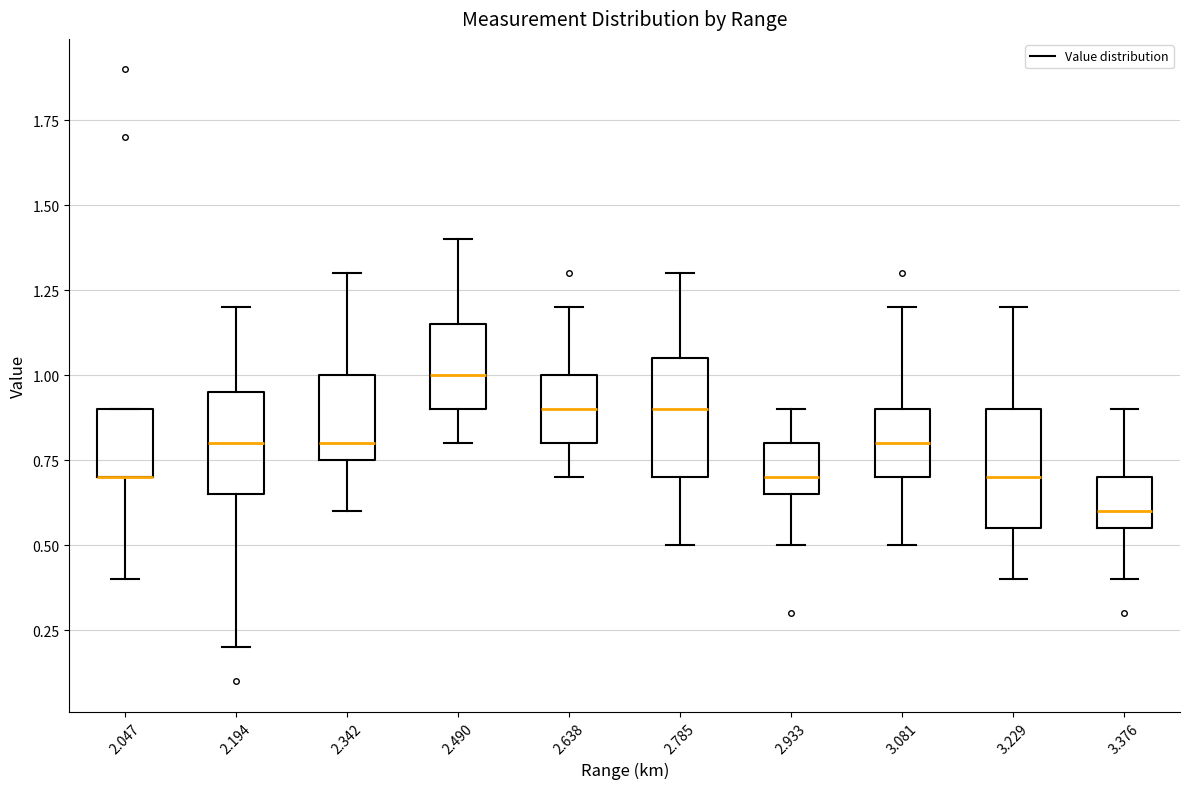

Where is the upper edge of the box at x = 2.047 on the y-axis? The values are not printed on the chart, so give them approximately, as read against the axis.

0.90